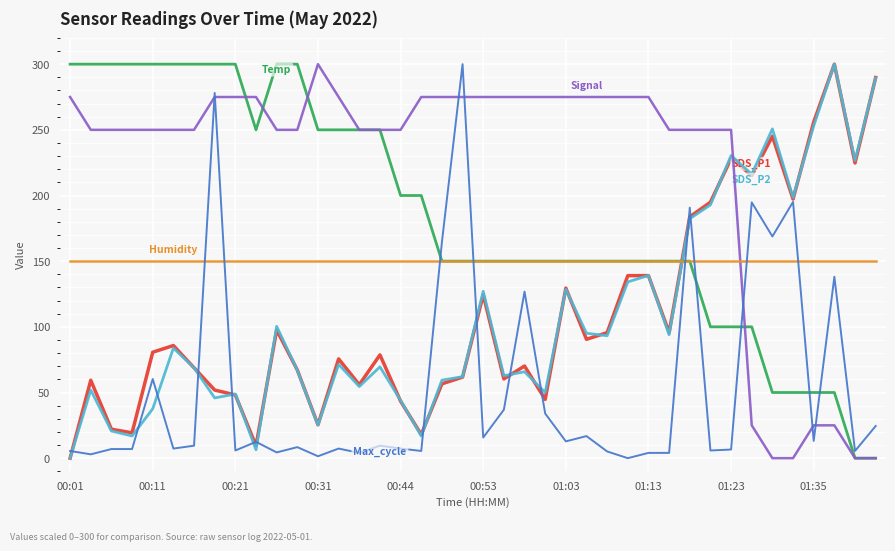

What is the maximum value shown in the chart?

300.0